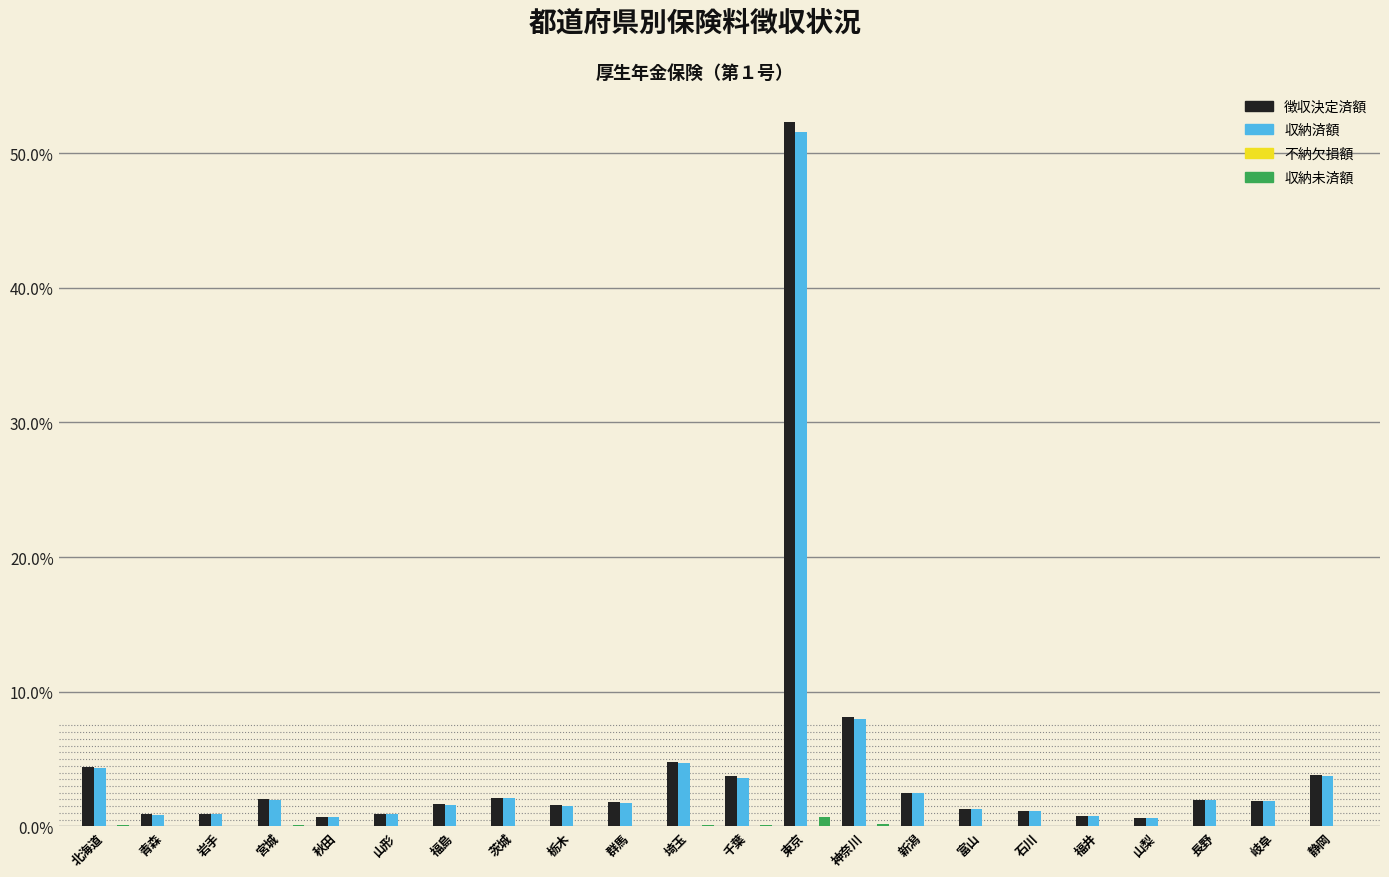

Where is 収納済額 nearest to the value 26?

神奈川